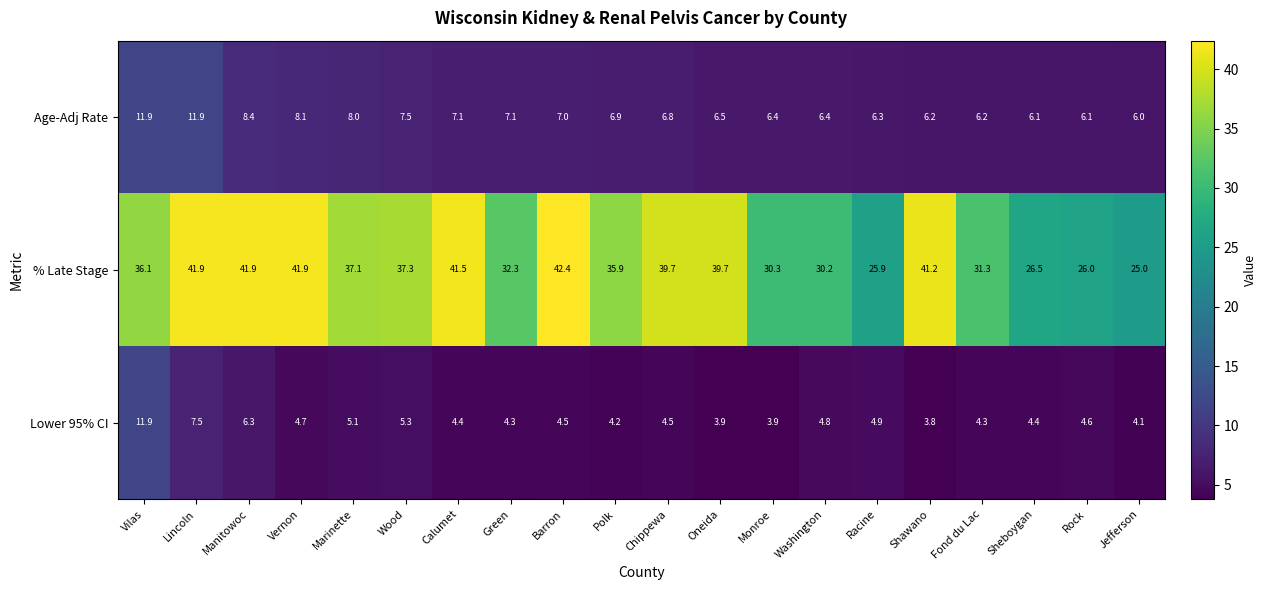

How many categories are shown in the chart?

20